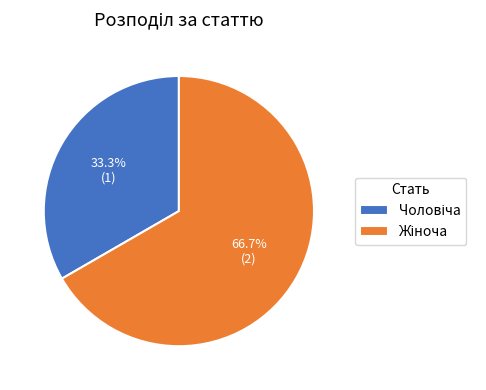

Is there any slice that represents more than half of the pie?

Yes